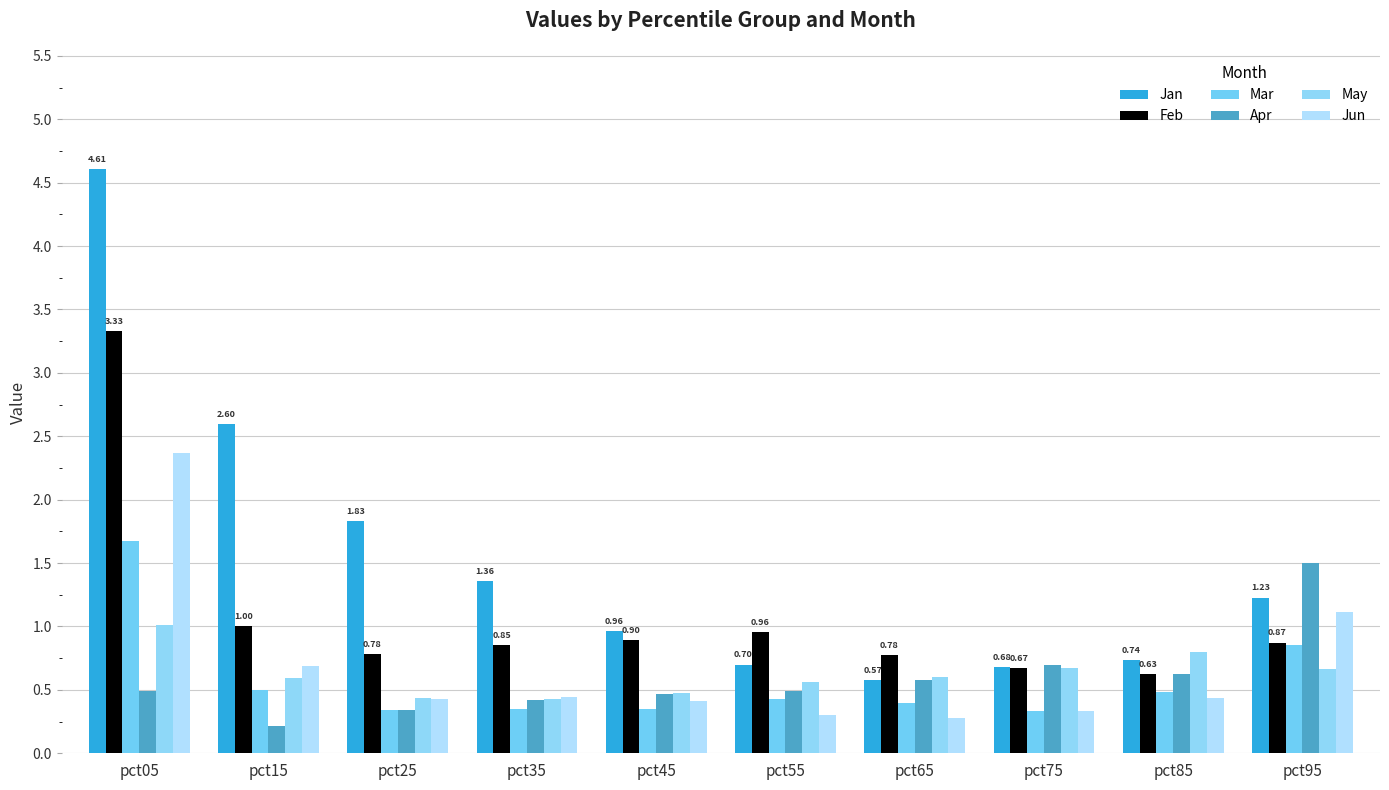

Does the chart contain stacked bars?

No